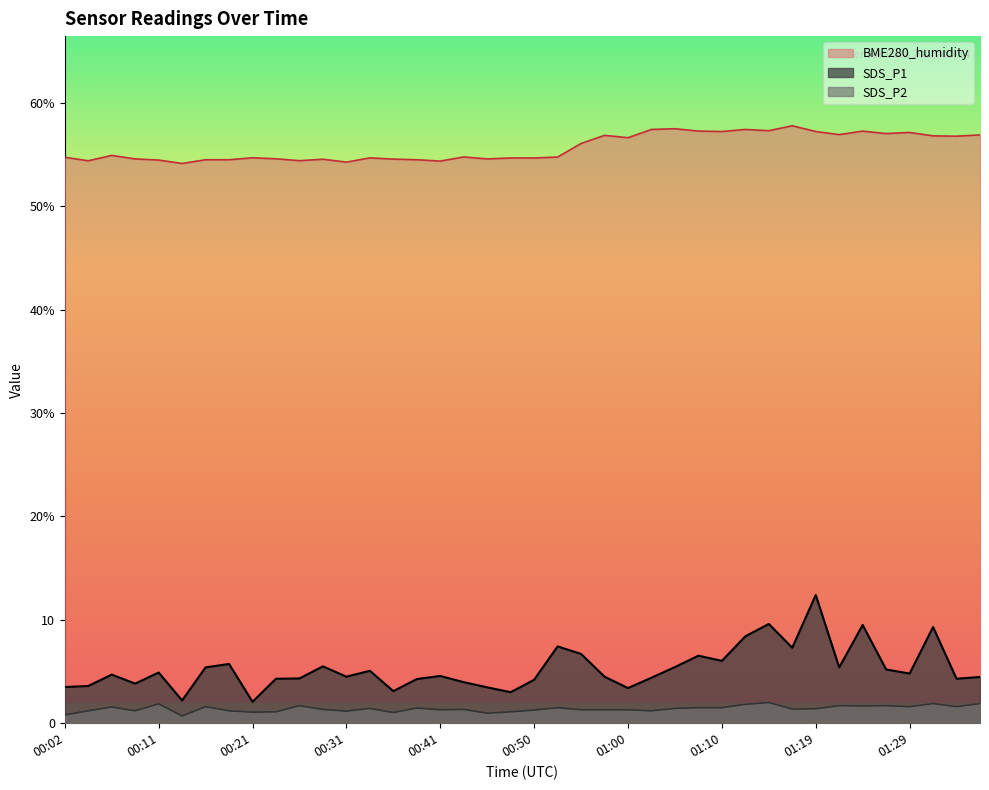

What is the minimum value shown in the chart?

0.7